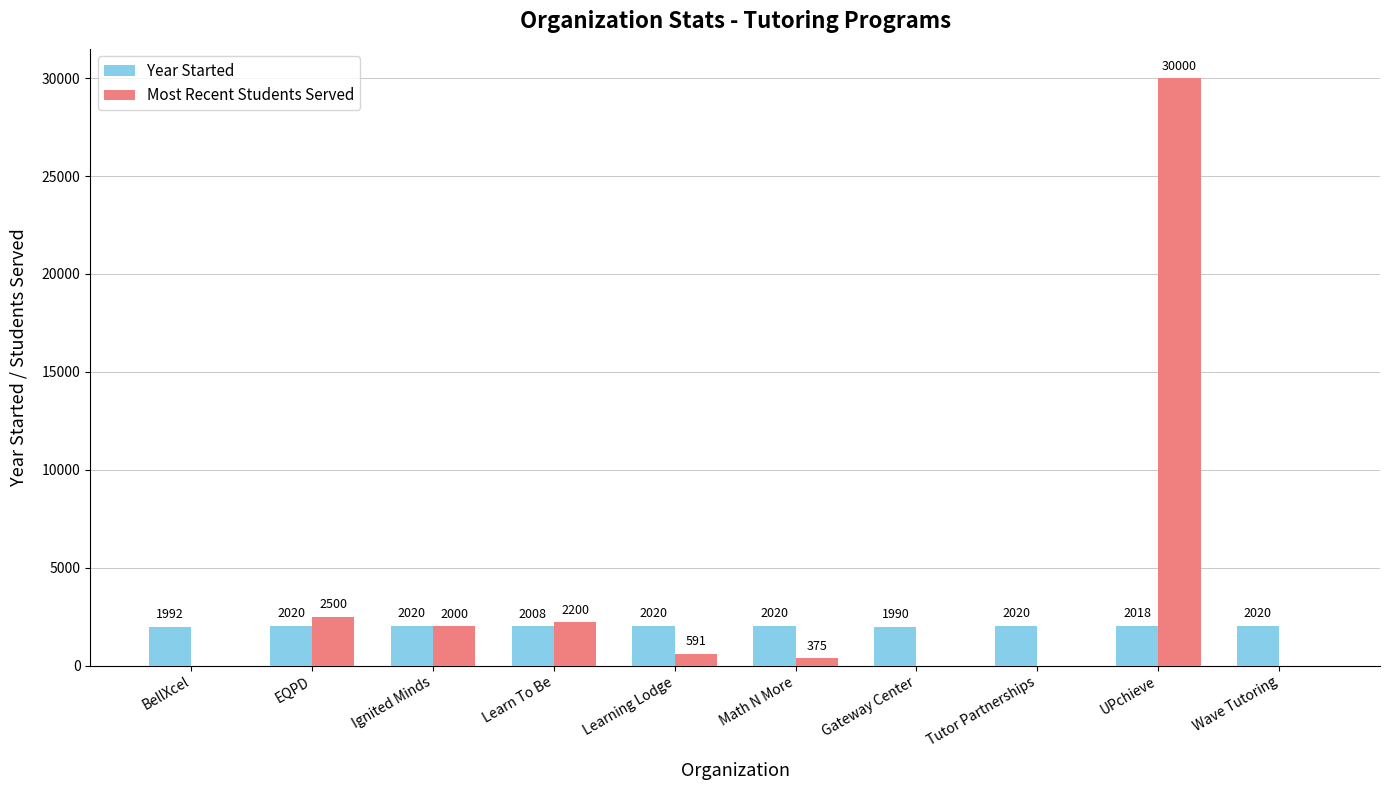

Which series has the largest total across all categories?

Most Recent Students Served